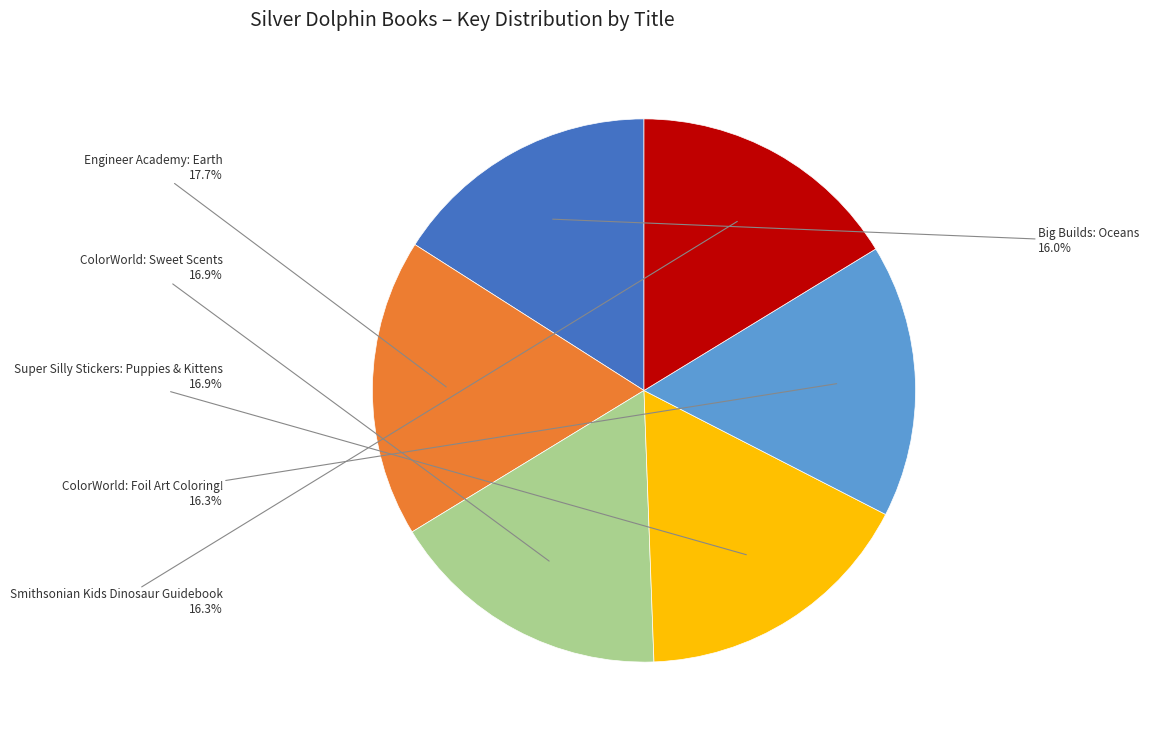

To the nearest percent, what portion does Engineer Academy: Earth represent?

18%